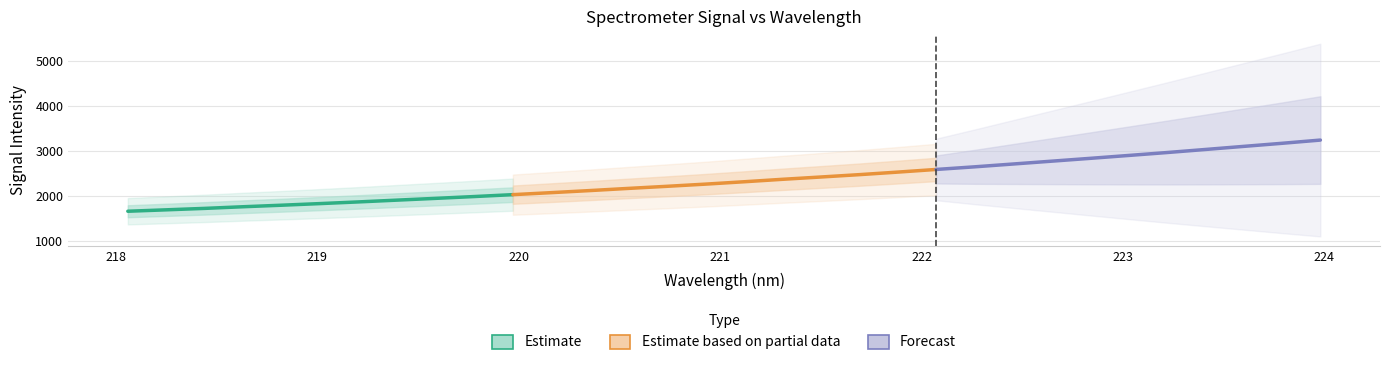

True or false: y and x cross at least once.

False